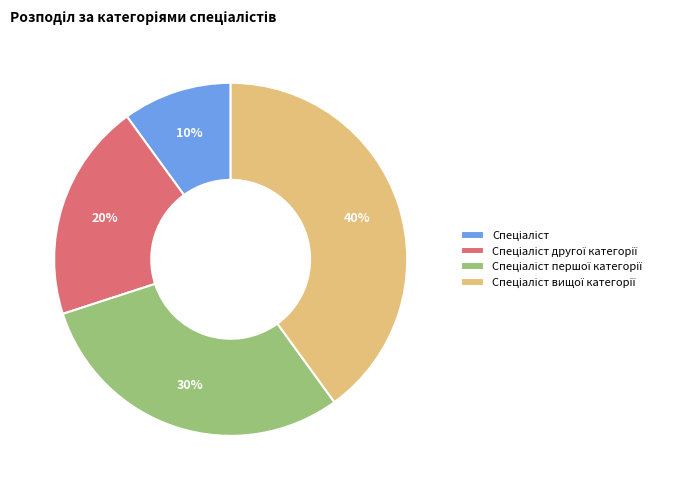

Is there a majority slice in this chart?

No